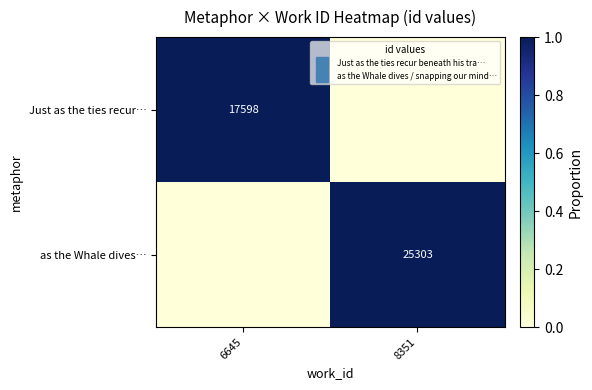

Which category has the highest value across all series?

6645